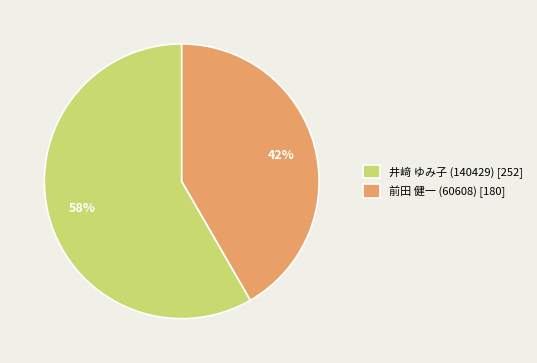

Is it true that 井﨑 ゆみ子 (140429) is 58% of the pie?

True